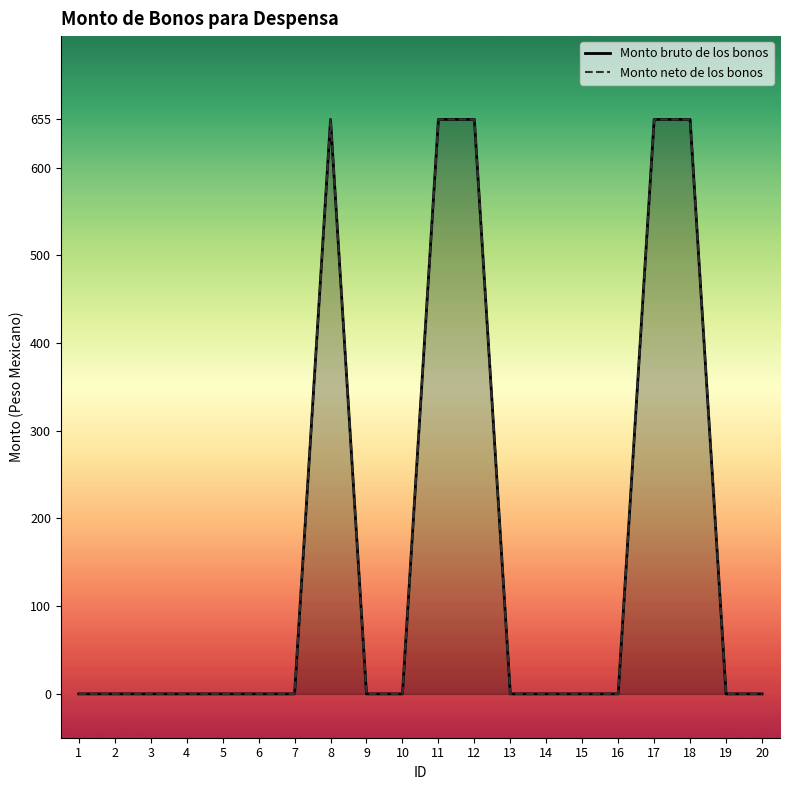

The value of Monto neto de los bonos at 19 is 0. True or false?

True